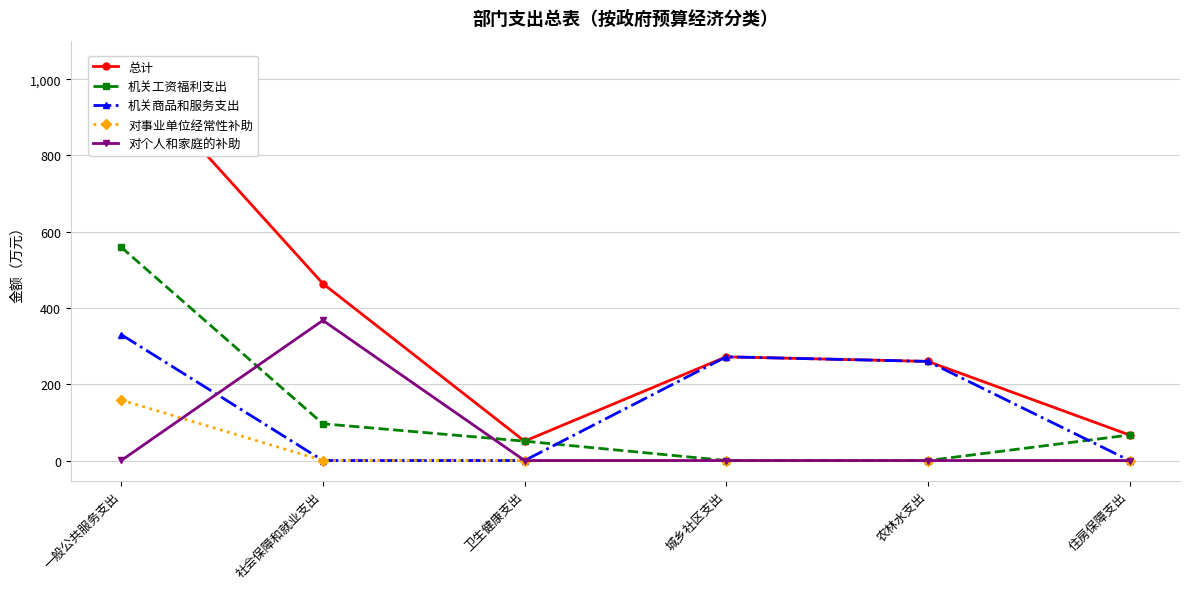

What is the sum of the 对个人和家庭的补助 values at 农林水支出 and 一般公共服务支出?

0.1